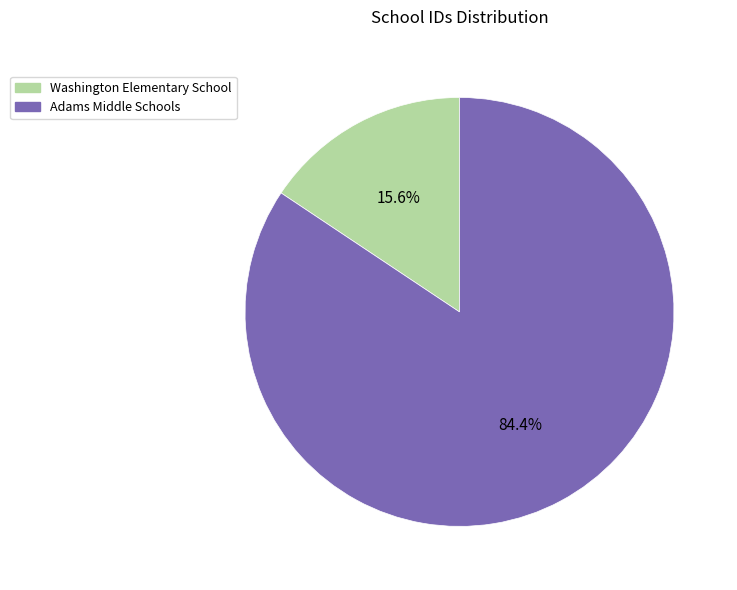

What is the largest slice in the pie chart?

Adams Middle Schools